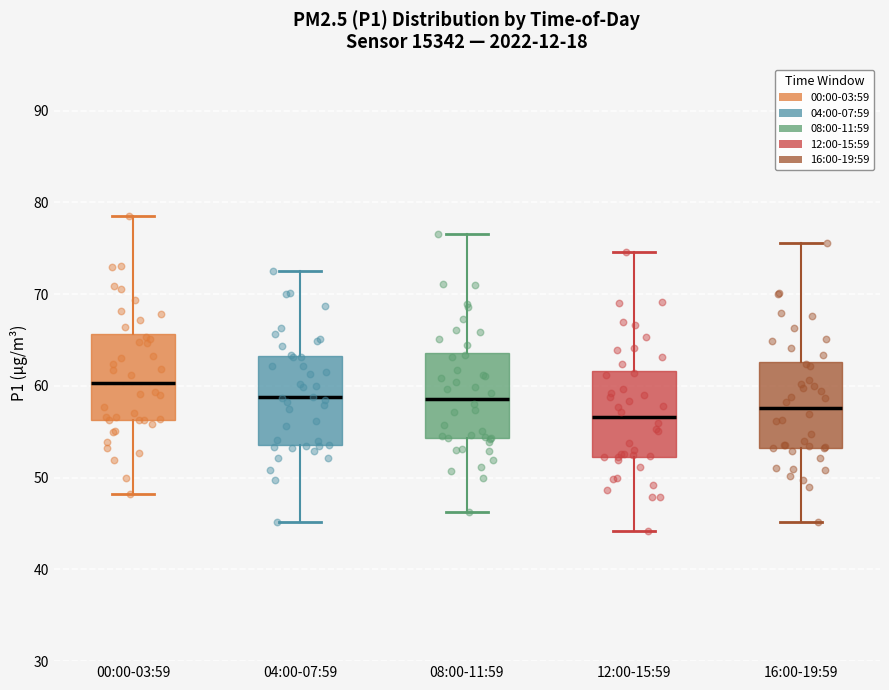

Which box has the lowest median line?

12:00-15:59